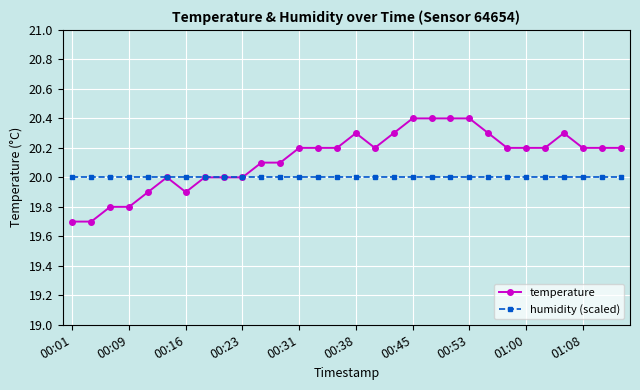

List the series in order of their overall mean, lowest first.

humidity (scaled), temperature